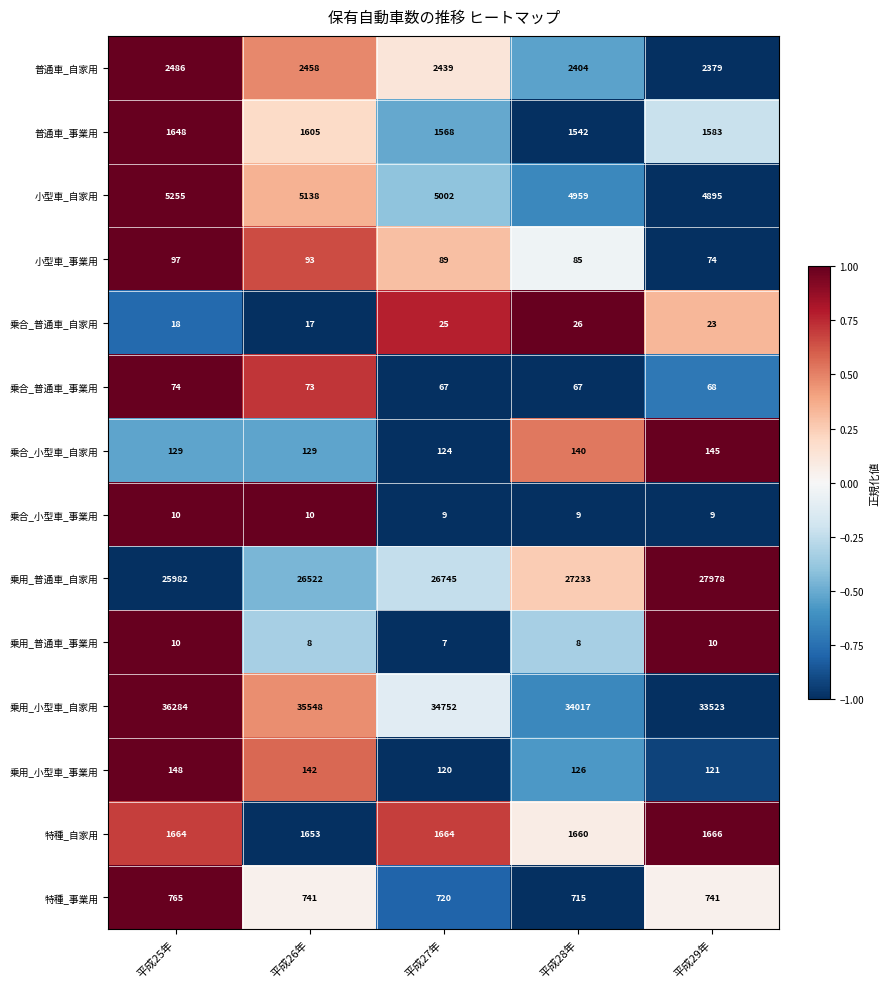

Read the 乗用_小型車_事業用 value at 平成28年, to the nearest 10.

130